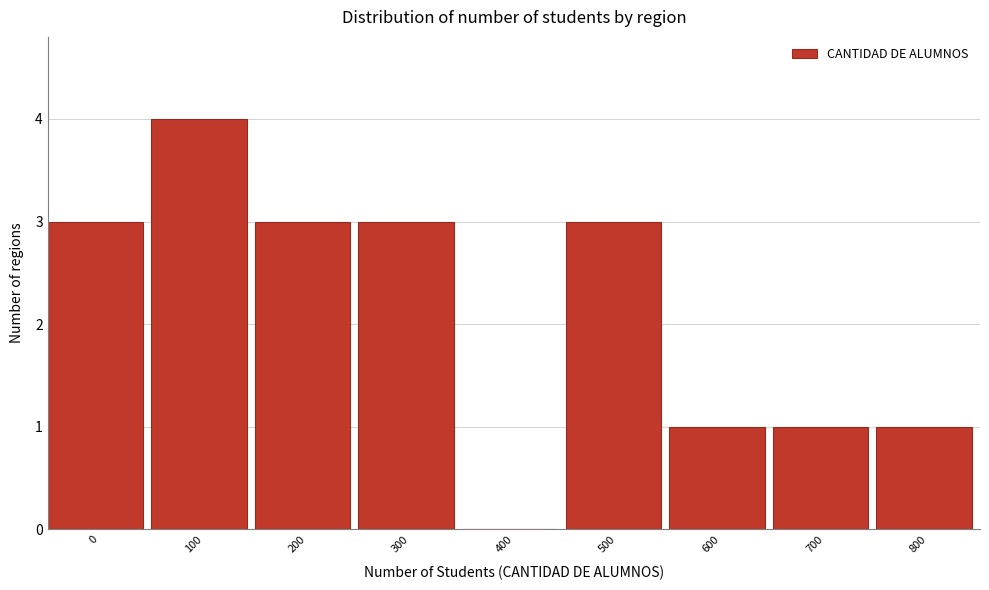

Reading left to right, extract all data points from this chart.

0=3	100=4	200=3	300=3	400=0	500=3	600=1	700=1	800=1